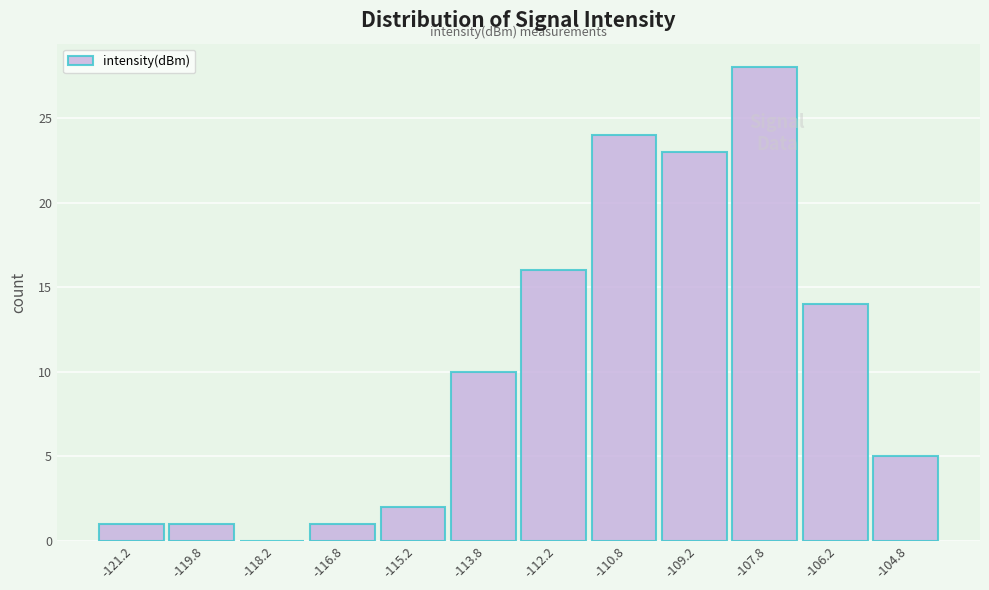

What is the height of the bar covering -117.5 to -116.0 on the x-axis? Neither the bar edges nor the heights are printed on the chart, so give them approximately, as read against the axes.

1